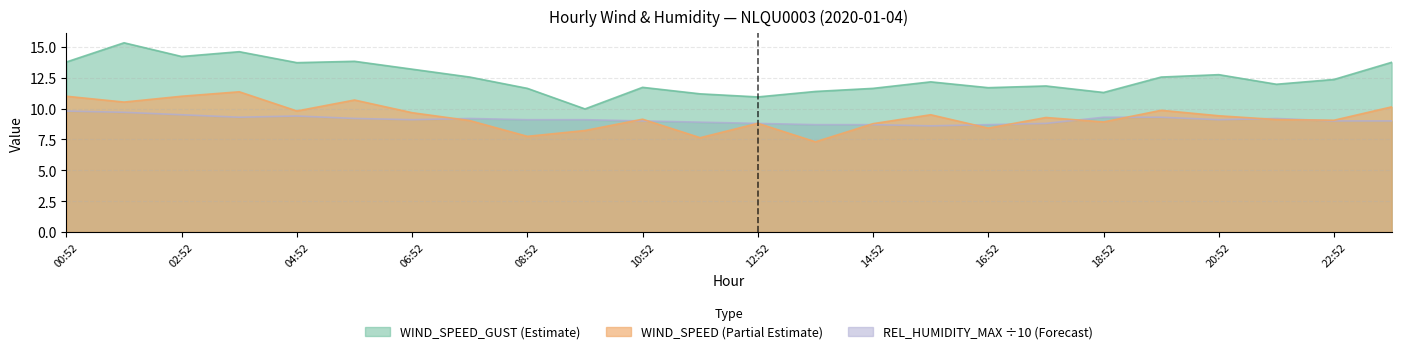

Which series changed the most between 03:52 and 21:52?

WIND_SPEED_GUST